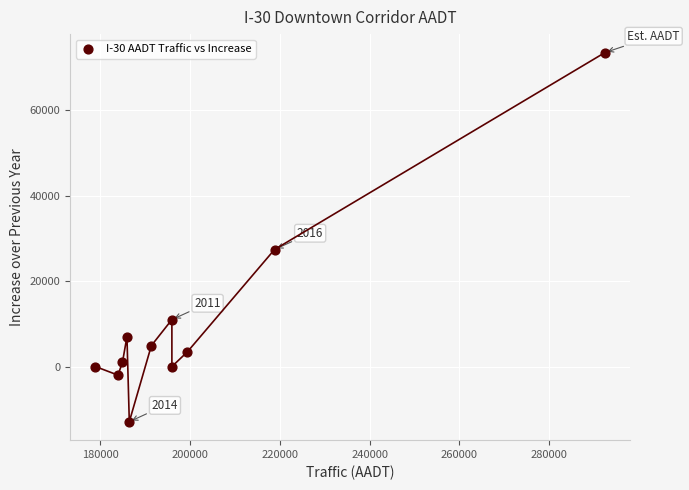

What Y value in the scatter plot is closest to 30315?

27408